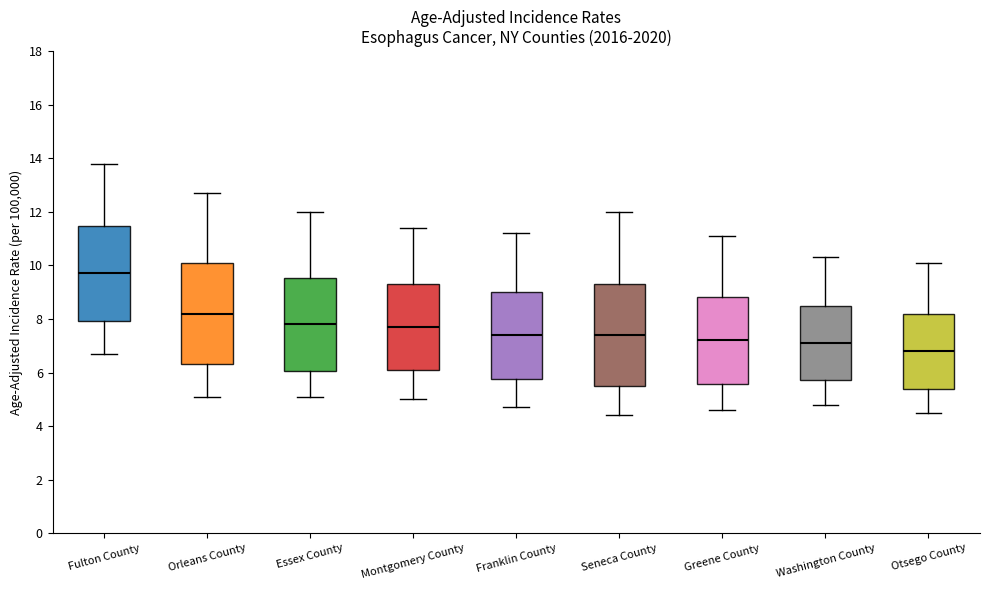

Which box has the highest median line?

Fulton County